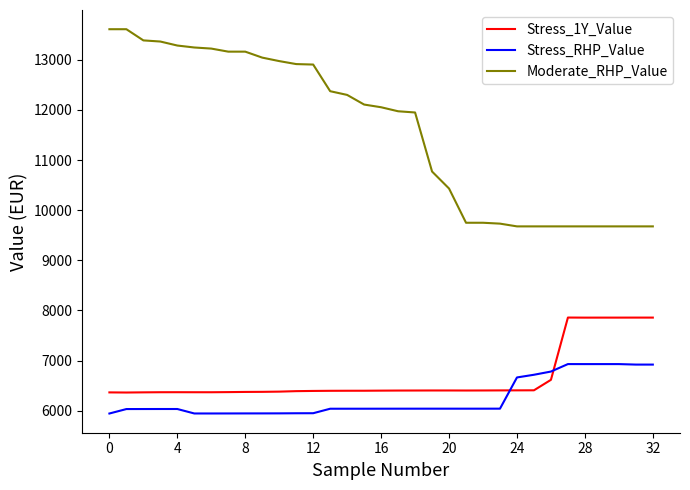

What is the difference between the maximum and minimum values in the Moderate_RHP_Value series?

3932.9